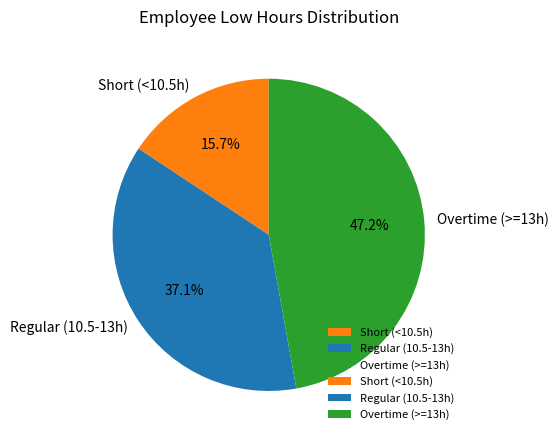

Combined, what portion of the pie is Overtime (>=13h) and Short (<10.5h)?

62.9%